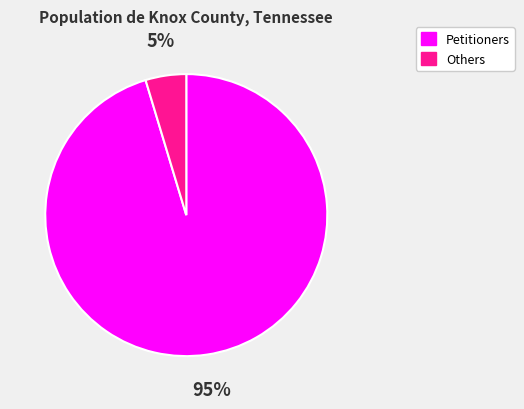

To the nearest percent, what is the average slice percentage?

50%